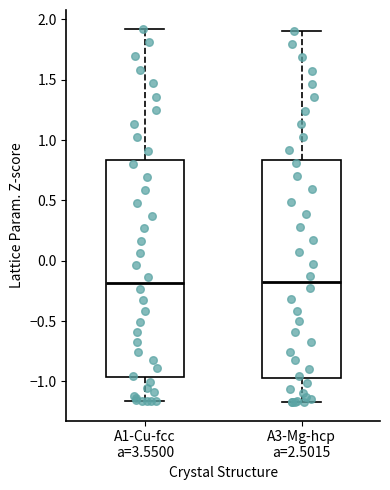

Reading left to right, transcribe this box plot: for each box, give where its median line is, the range the box spans, and where its two whiskers end, as read against the y-axis. The values are not printed on the chart, so give them approximately, as read against the axis.

A1-Cu-fcc a=3.5500: median -0.20, box -0.95 to 0.85, whiskers -1.15 to 1.90
A3-Mg-hcp a=2.5015: median -0.20, box -0.95 to 0.85, whiskers -1.15 to 1.90